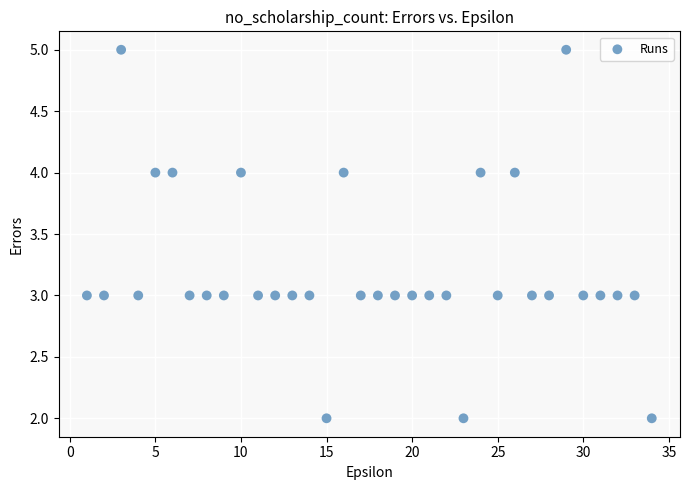

What is the range of Y values (max minus min)?

3